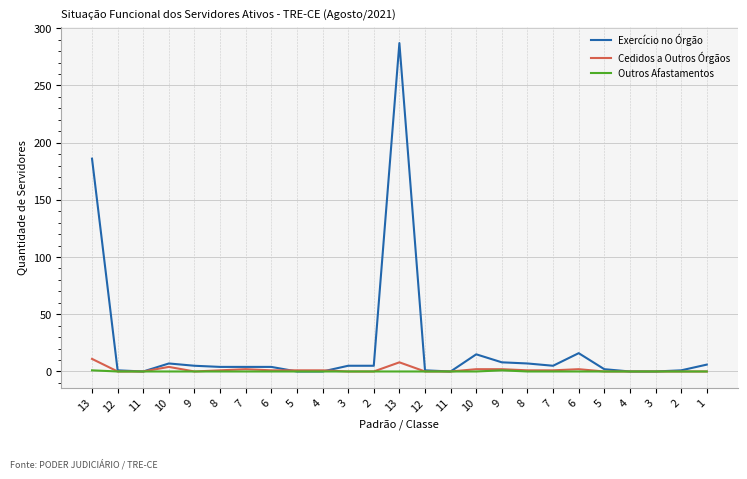

Reading left to right, list all the values displayed in this chart.

Exercício no Órgão: 186	1	0	7	5	4	4	4	0	0	5	5	287	1	0	15	8	7	5	16	2	0	0	1	6
Cedidos a Outros Órgãos: 11	0	0	4	0	1	2	1	1	1	0	0	8	0	0	2	2	1	1	2	0	0	0	0	0
Outros Afastamentos: 1	0	0	0	0	0	0	0	0	0	0	0	0	0	0	0	1	0	0	0	0	0	0	0	0